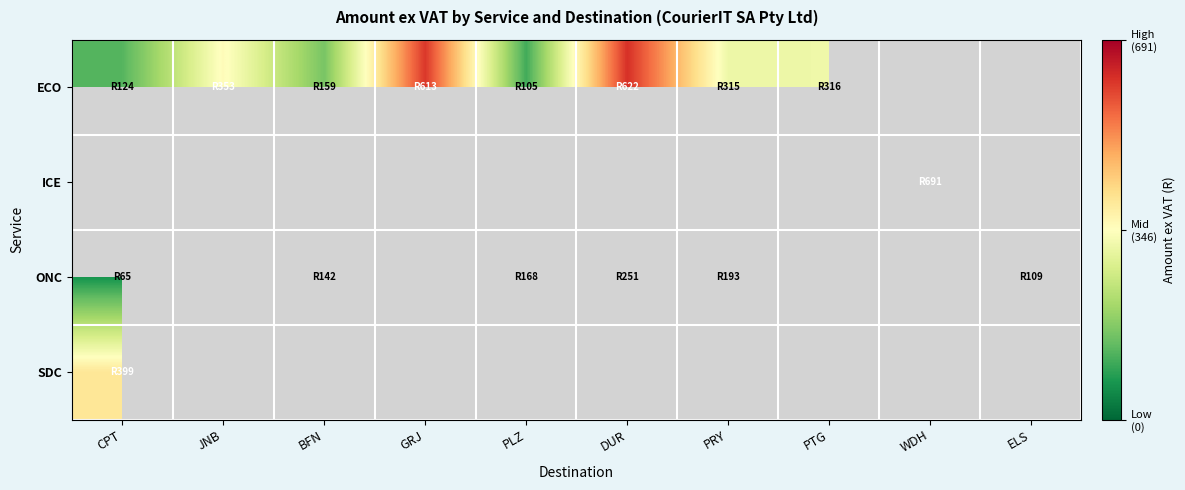

What is the spread (max minus min) of values at CPT?

334.2